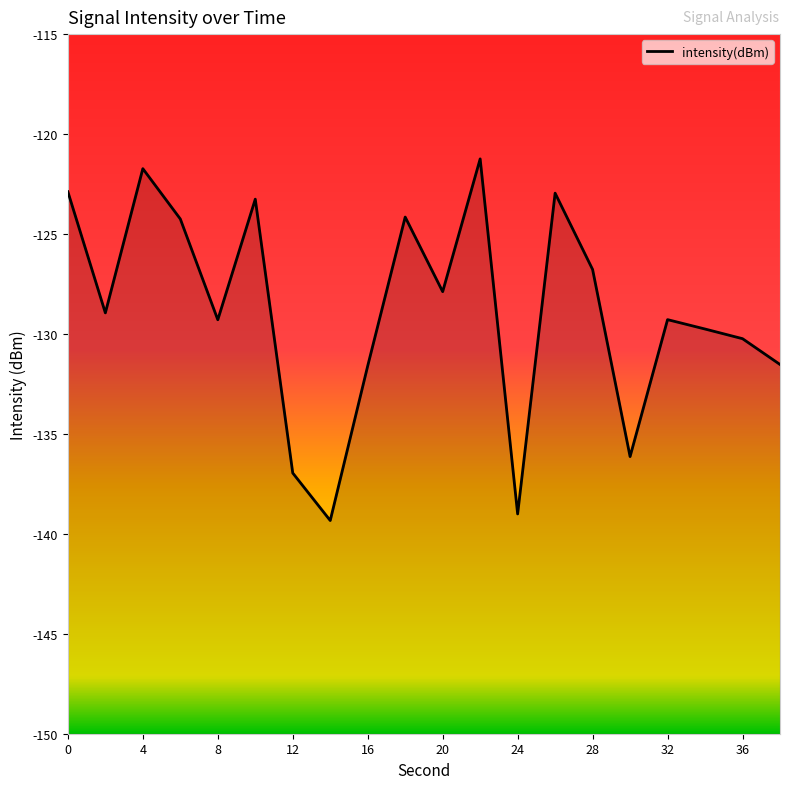

Does the chart have visible grid lines?

No